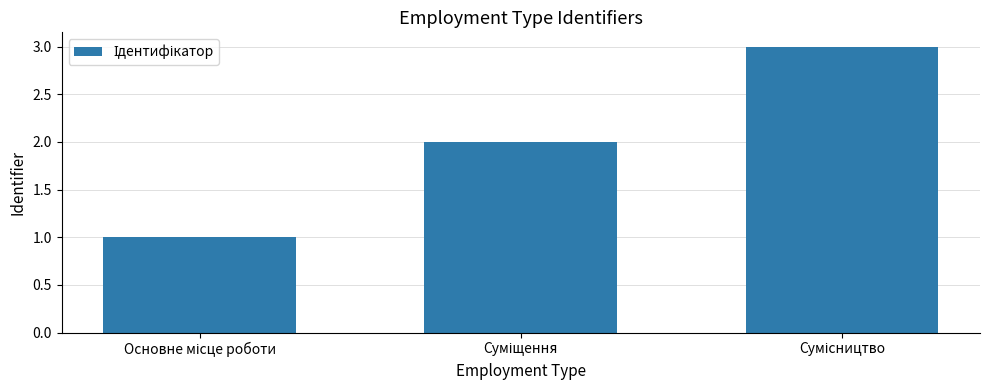

What is the sum of all values?

6